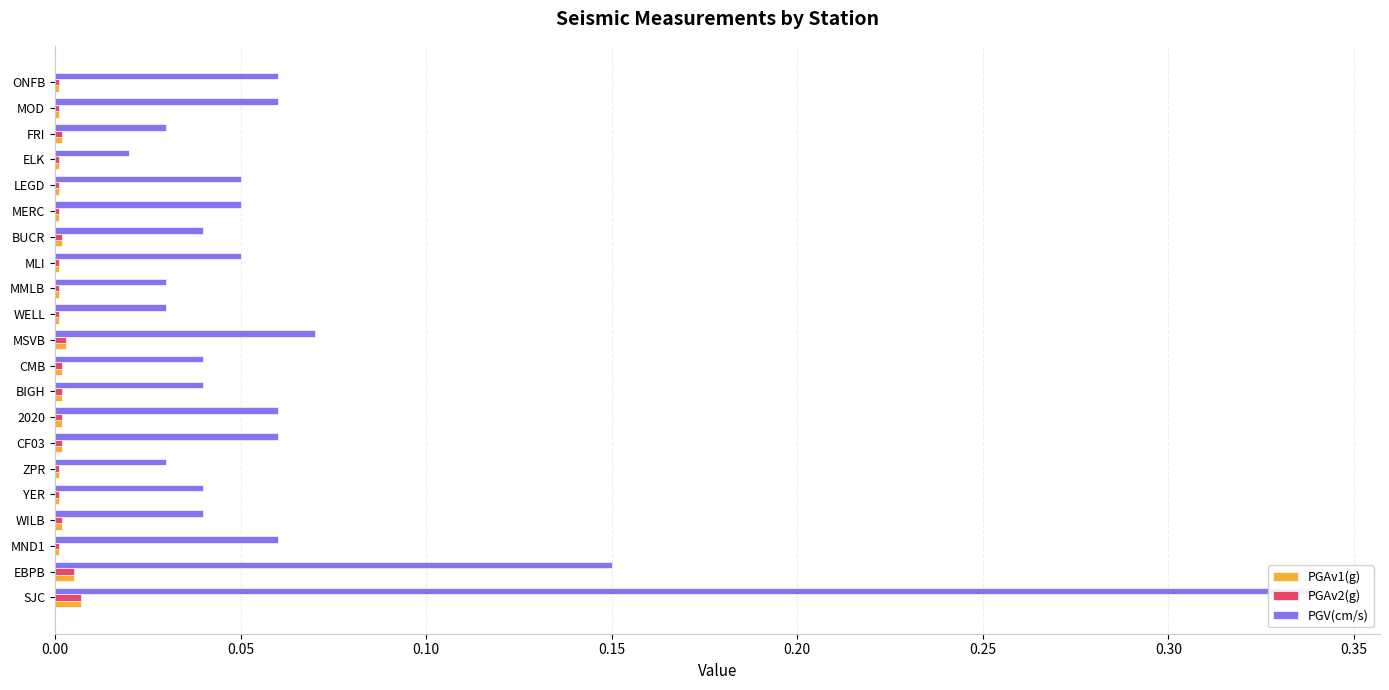

How many PGAv1(g) values are between 0 and 1?

21